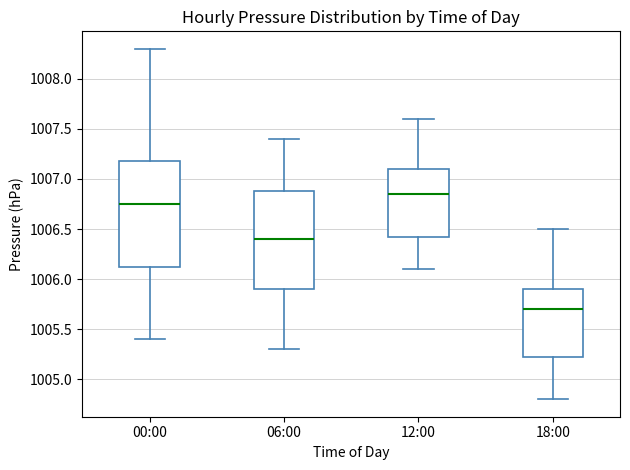

Reading left to right, read every box against the y-axis: the position of its median line, the range the box covers, and the ends of its whiskers. The values are not printed on the chart, so give them approximately, as read against the axis.

00:00: median 1006.75, box 1006.15 to 1007.20, whiskers 1005.40 to 1008.30
06:00: median 1006.40, box 1005.90 to 1006.90, whiskers 1005.30 to 1007.40
12:00: median 1006.85, box 1006.45 to 1007.10, whiskers 1006.10 to 1007.60
18:00: median 1005.70, box 1005.25 to 1005.90, whiskers 1004.80 to 1006.50